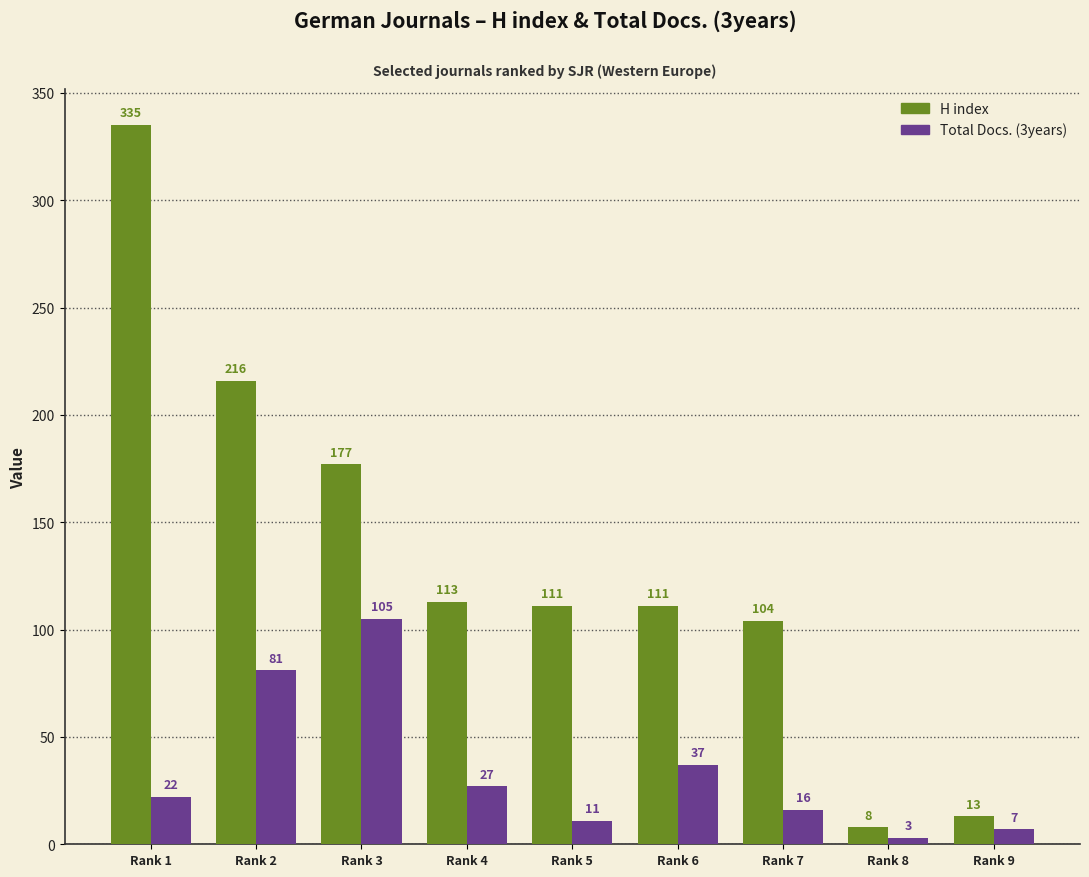

Is the value of Total Docs. (3years) at Rank 8 greater than the value of H index at Rank 2?

No